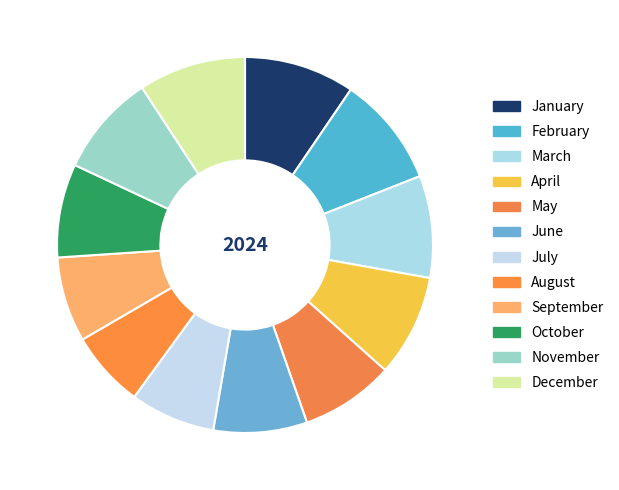

What portion of the pie excludes June?

91.9%